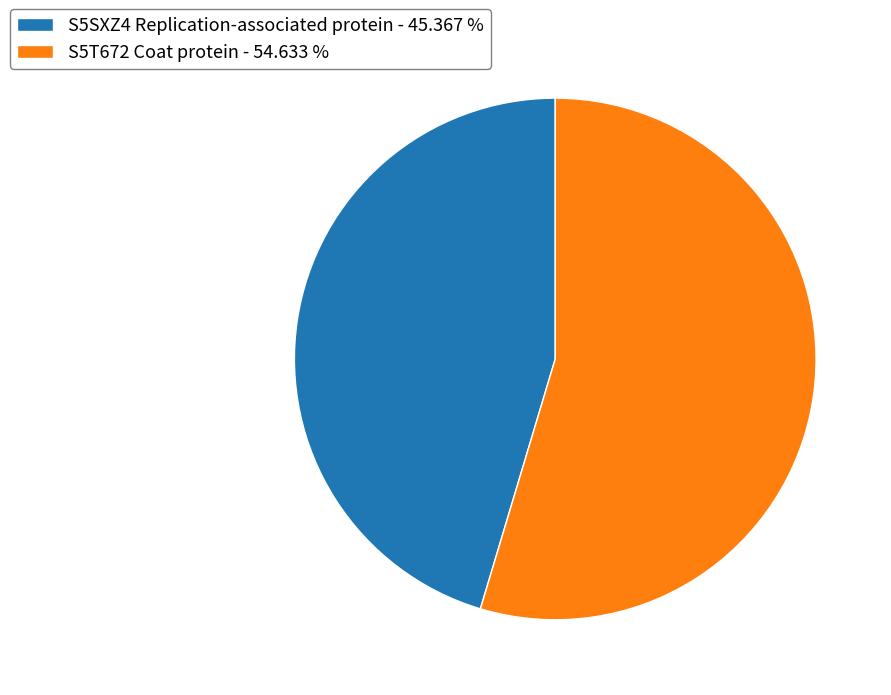

Which has a higher value, S5SXZ4 Replication-associated protein - 45.367 % or S5T672 Coat protein - 54.633 %?

S5T672 Coat protein - 54.633 %